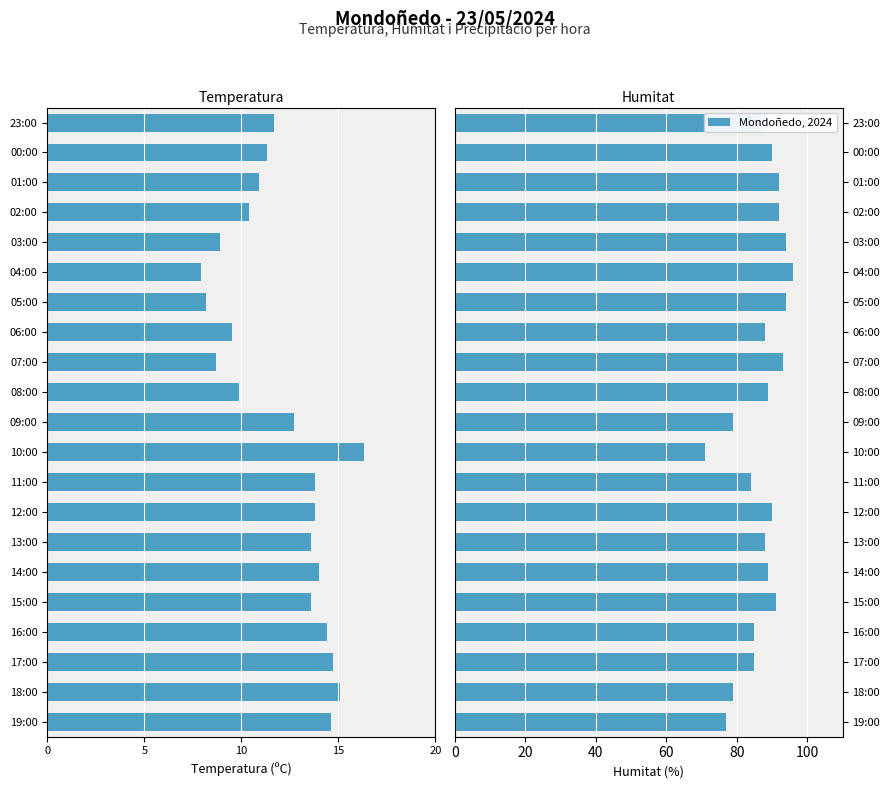

Is it true that Humitat (%) equals 114.3 at 09:00?

False